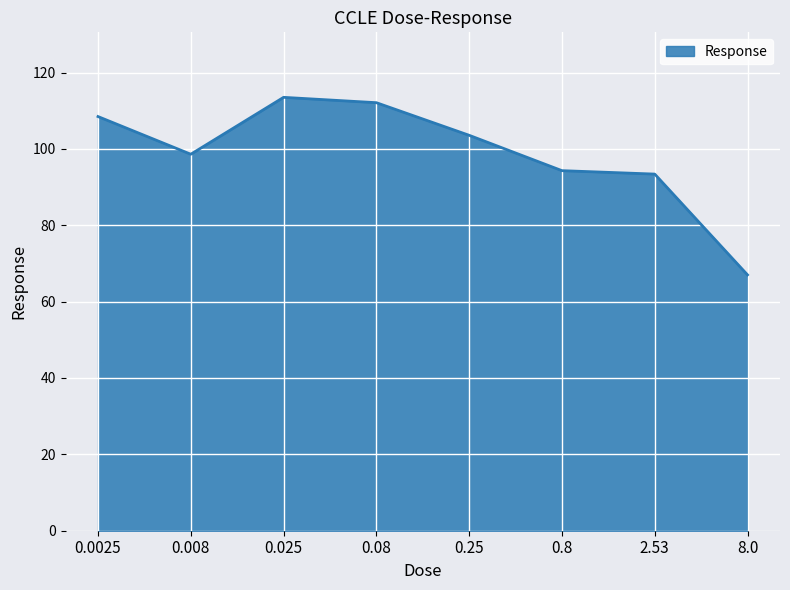

True or false: the data has more than 0 interior local peaks.

True